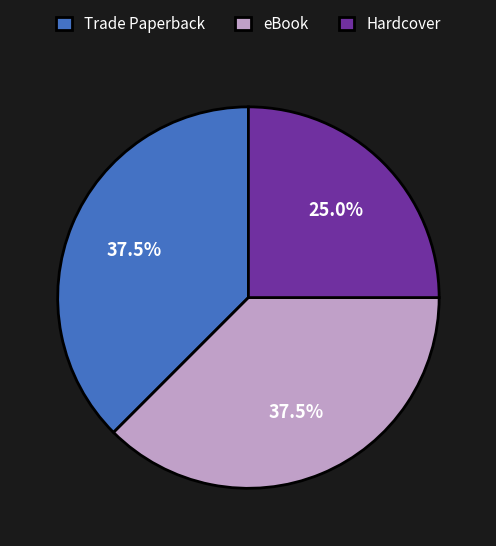

Which category has the smallest portion of the pie?

Hardcover